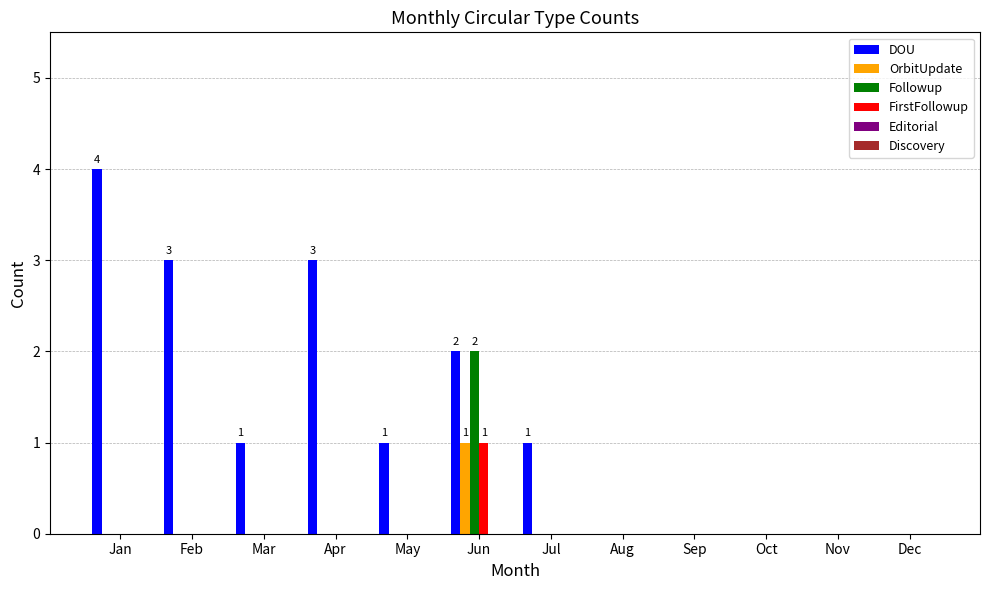

At which category is the sum across all series the highest?

Jun